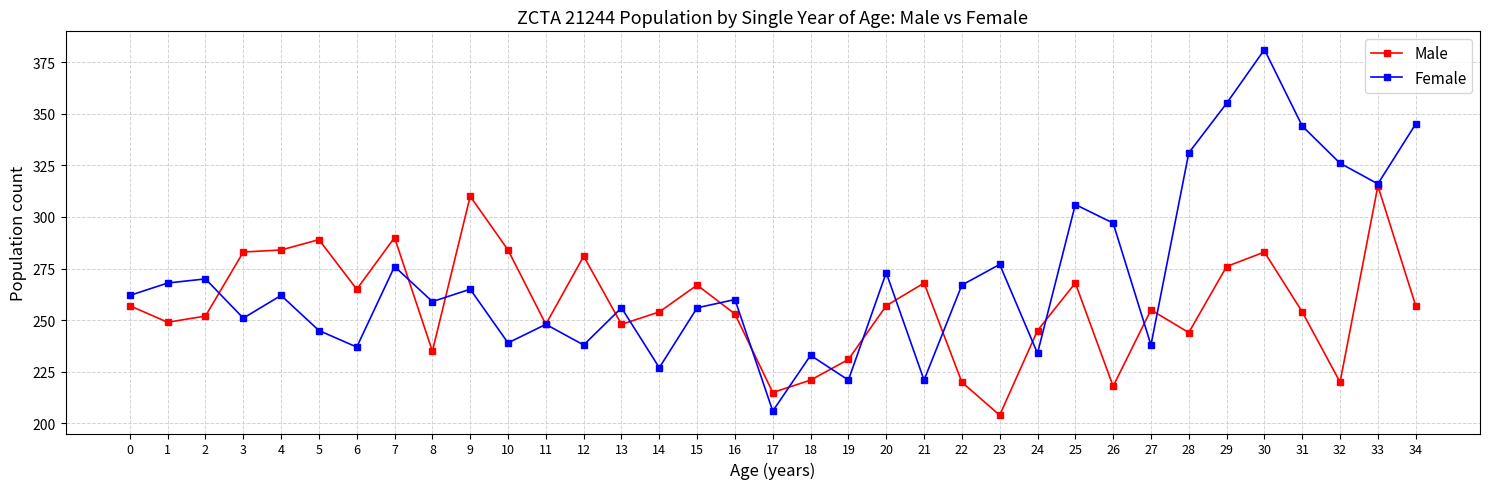

How many lines are shown in the chart?

2